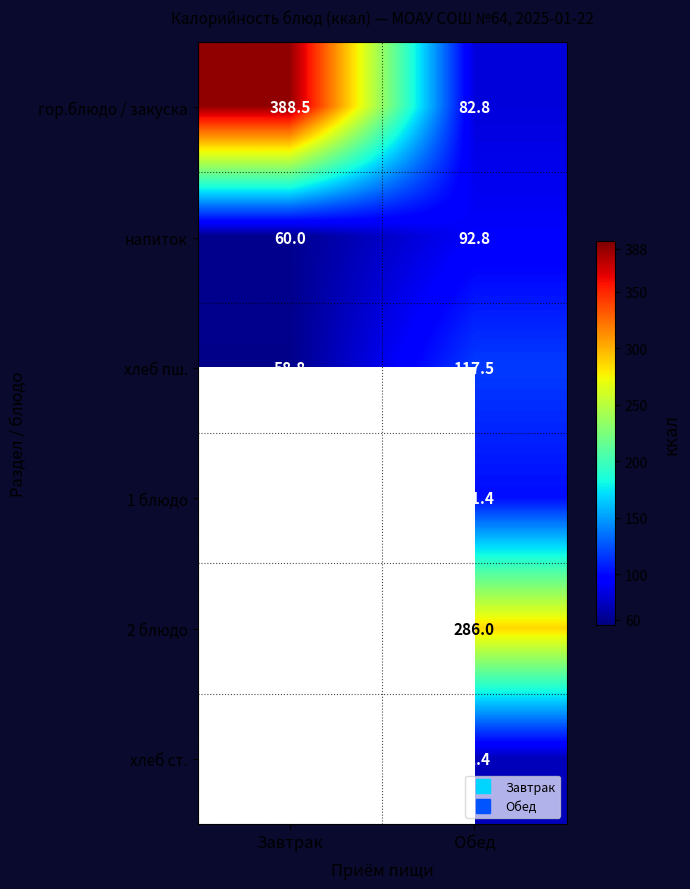

At which category is the sum across all series the highest?

Обед